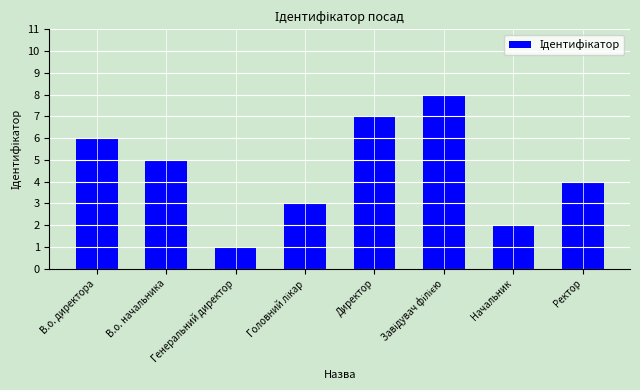

Are the bars grouped side by side (vs. stacked)?

No